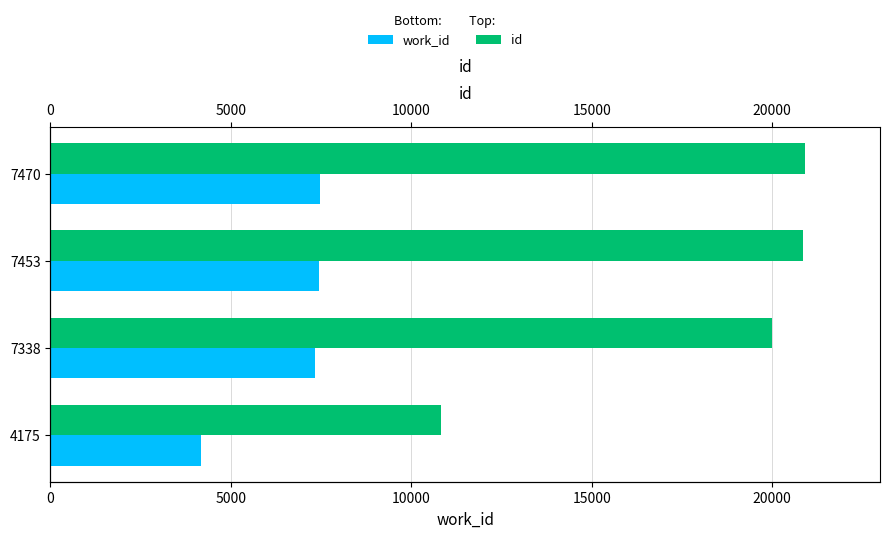

What is the sum of all id values?

72586